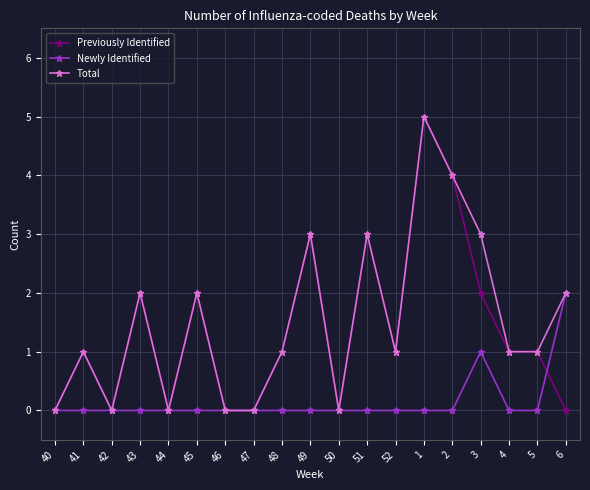

At which category does Total reach its first local peak?

41